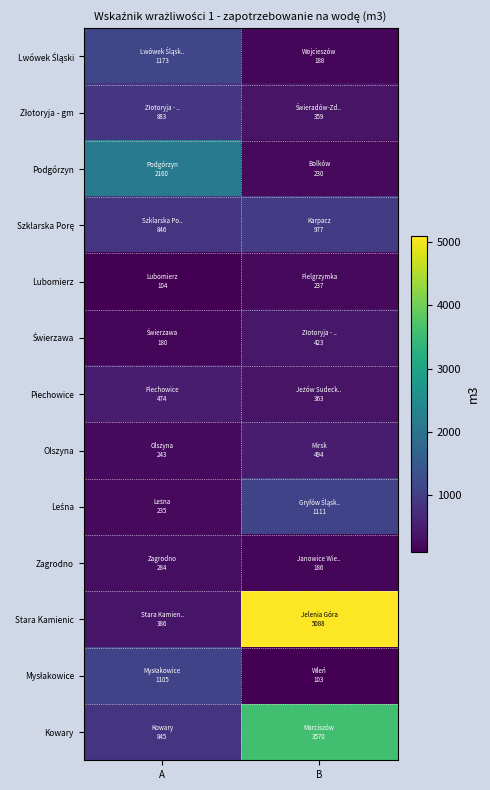

What is the maximum value shown in the chart?

5088.2